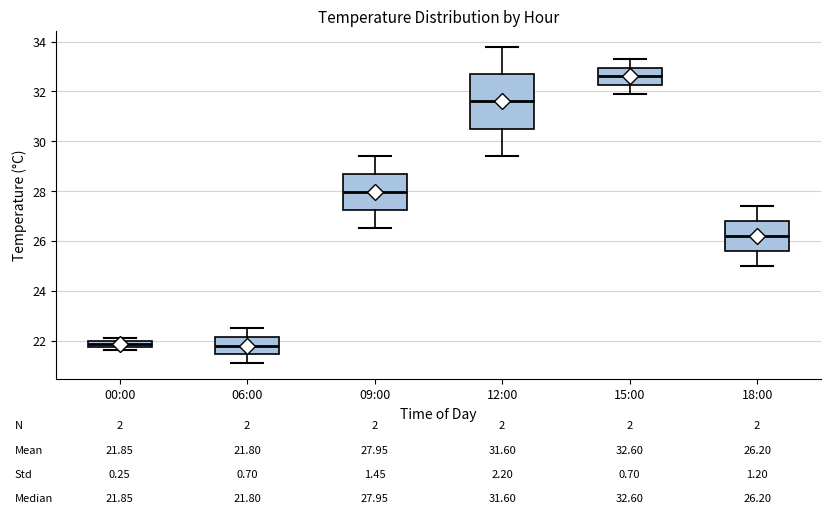

Which box is the tallest, from its lower edge to its upper edge?

12:00